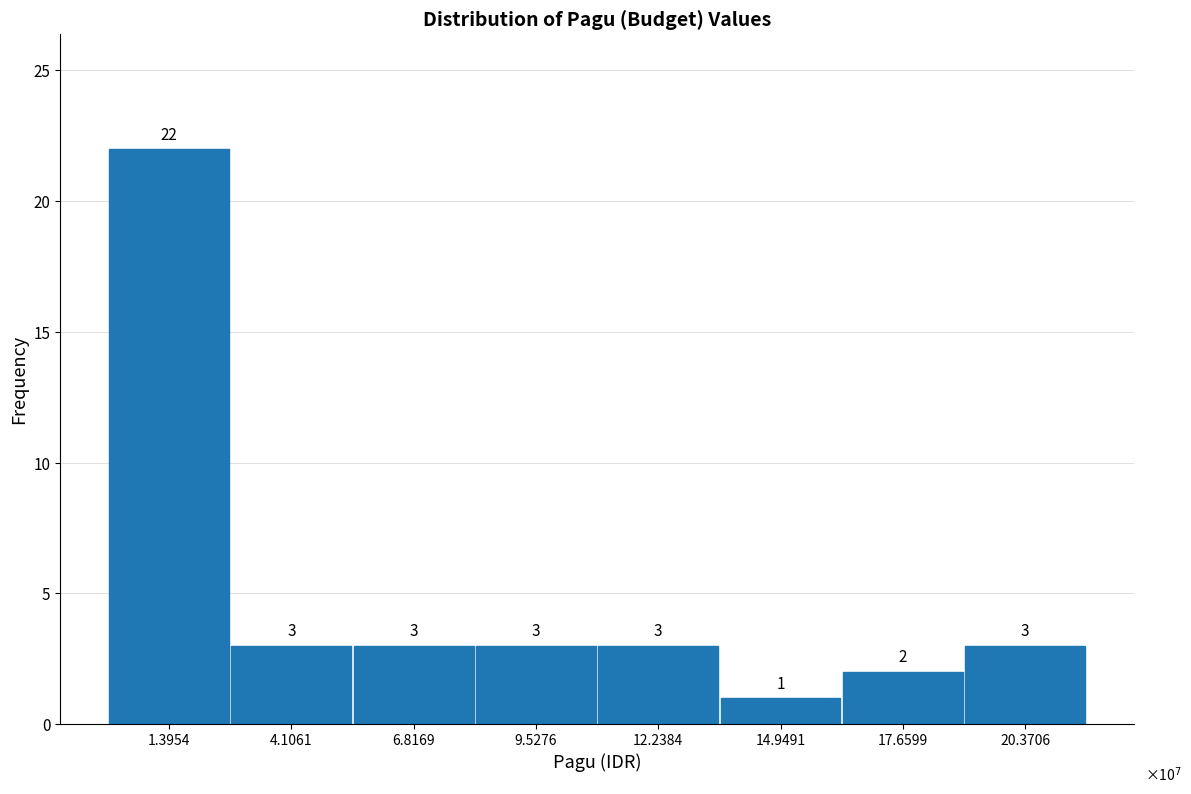

Reading left to right, what are all the values shown in this chart?

1.3954=22	4.1061=3	6.8169=3	9.5276=3	12.2384=3	14.9491=1	17.6599=2	20.3706=3